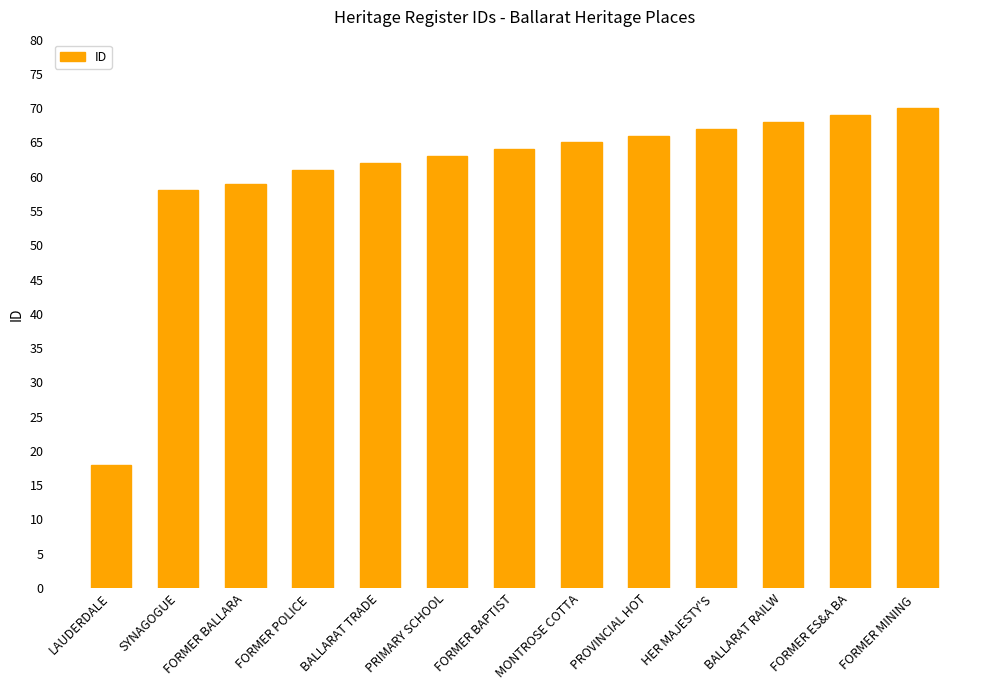

At which label is the value closest to 44?

SYNAGOGUE